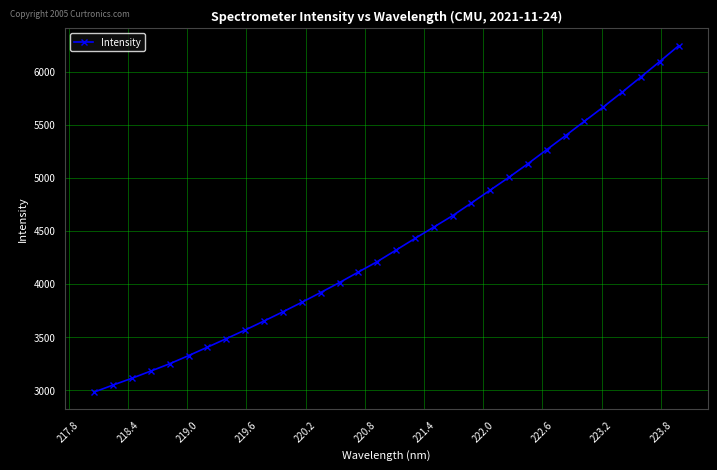

What is the smallest value displayed?

2980.6